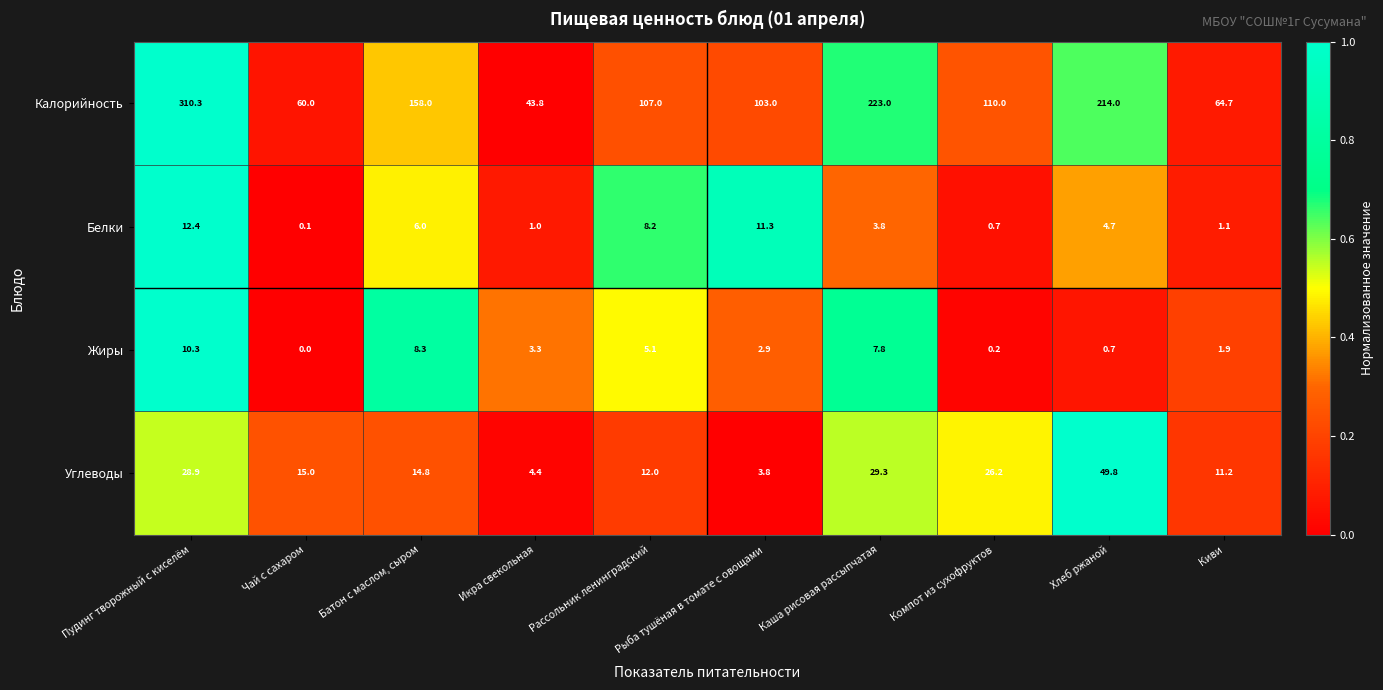

At which category is the sum across all series the highest?

Пудинг творожный с киселём